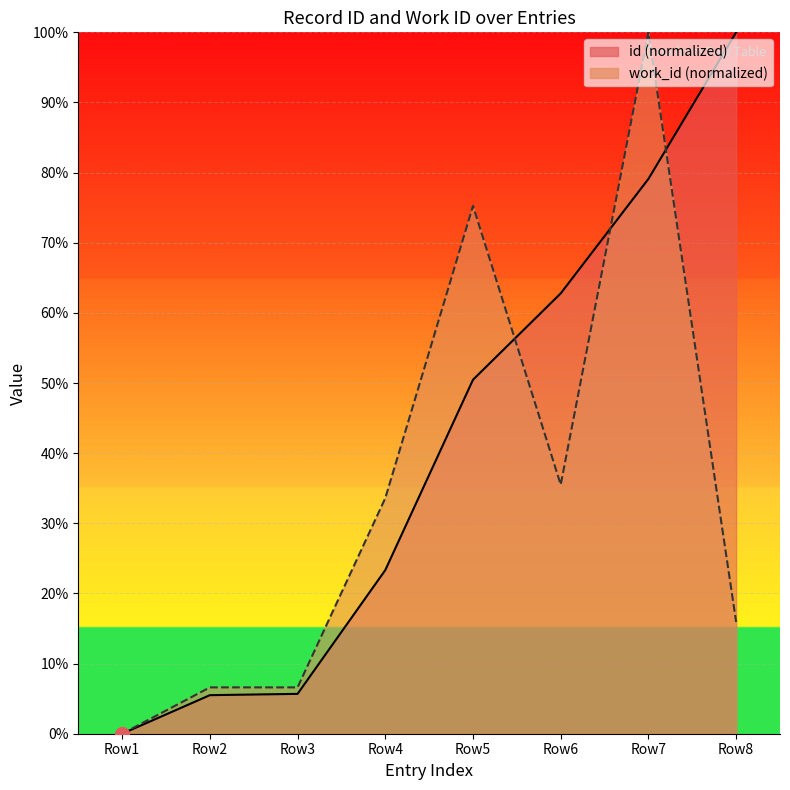

What is the average value of the work_id series?

34.2